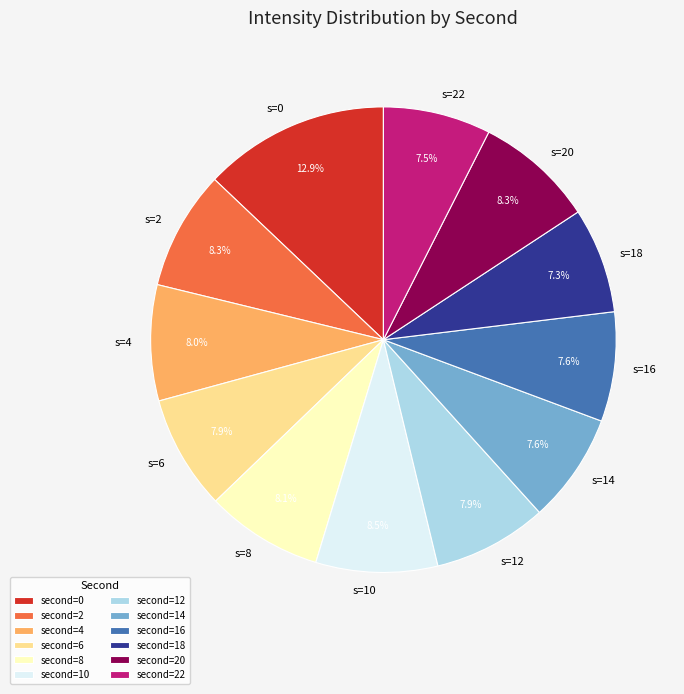

Which category has the biggest portion of the pie?

second=0